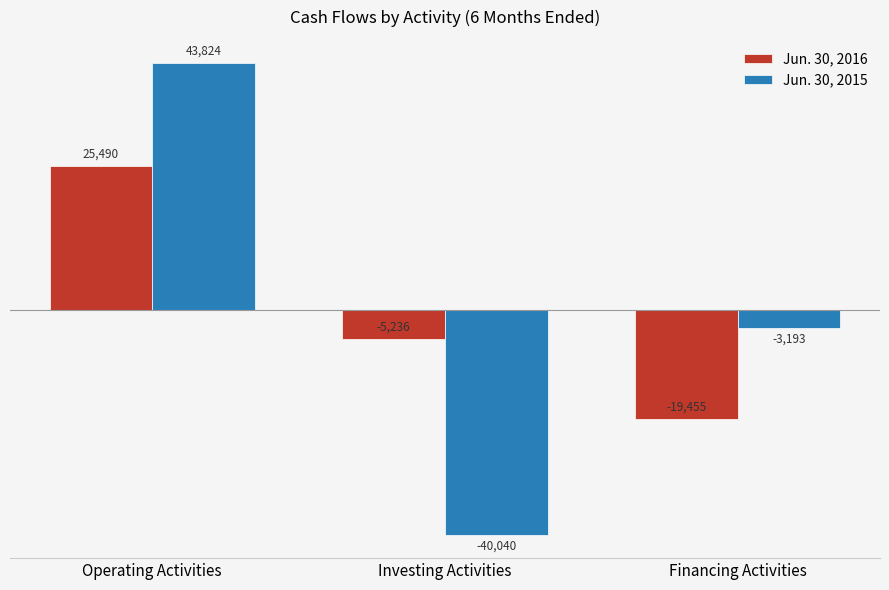

At Financing Activities, list the series in order from smallest to largest.

Jun. 30, 2016, Jun. 30, 2015